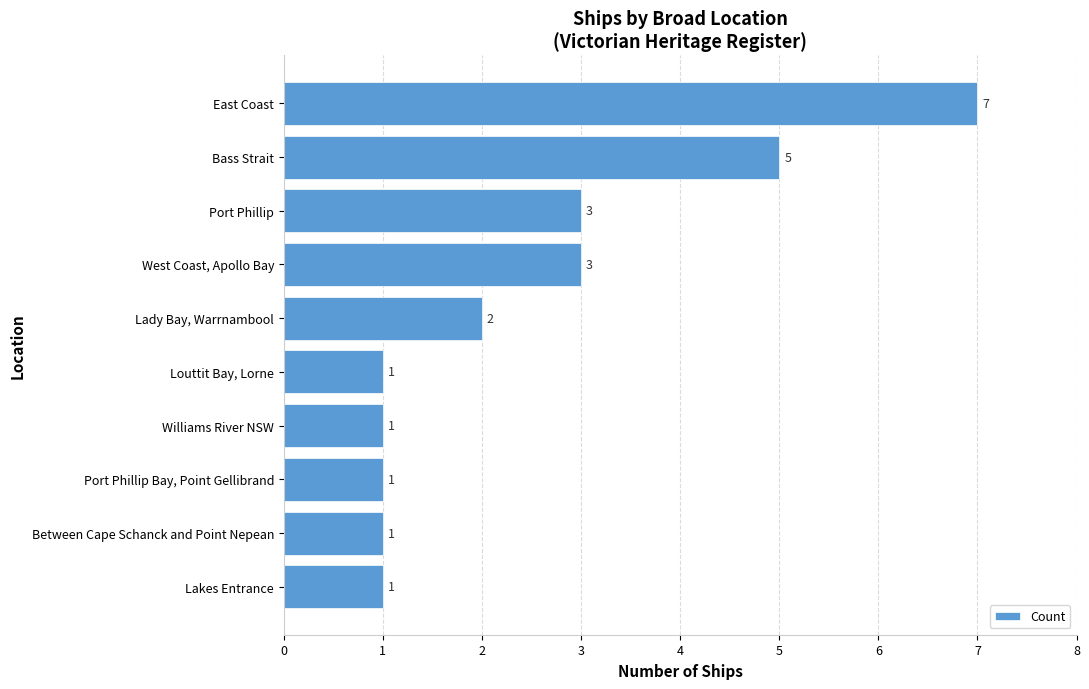

What is the difference between the maximum and minimum values?

6